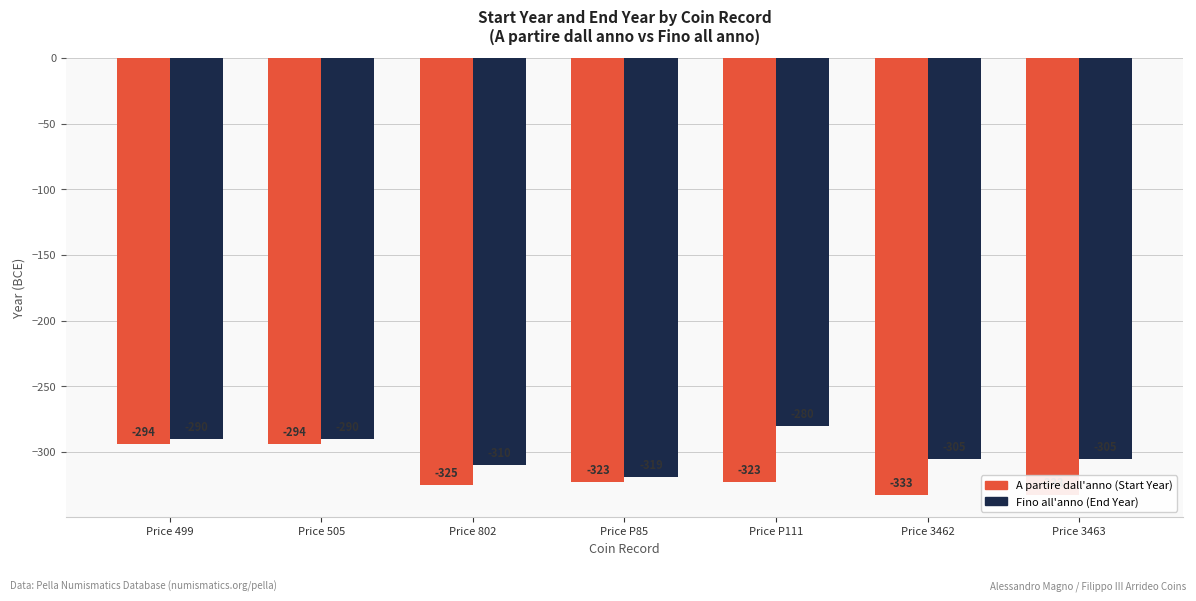

What is the value of the A partire dall'anno bar at the 1st from the left?

-294